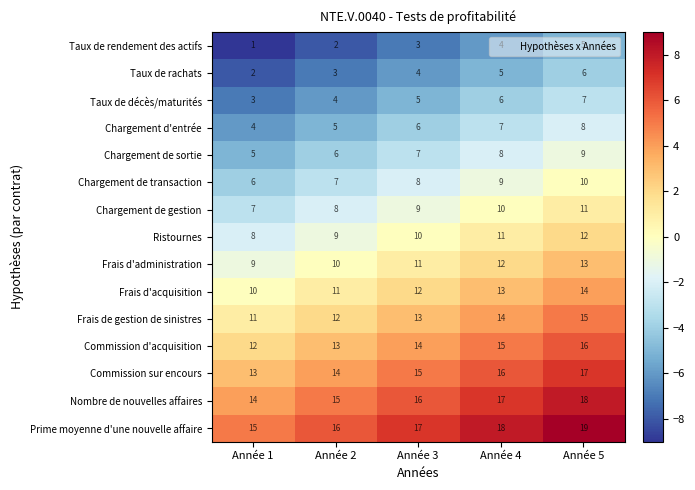

What is the average value of the Nombre de nouvelles affaires series?

16